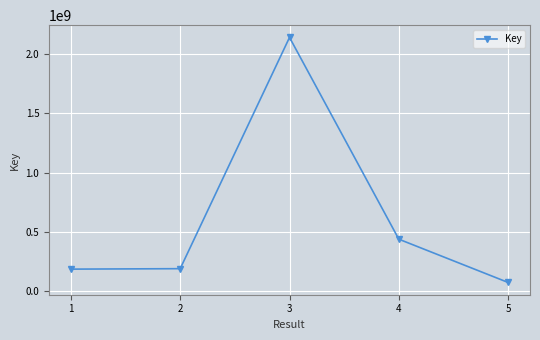

At which category does the data reach its first local peak?

3